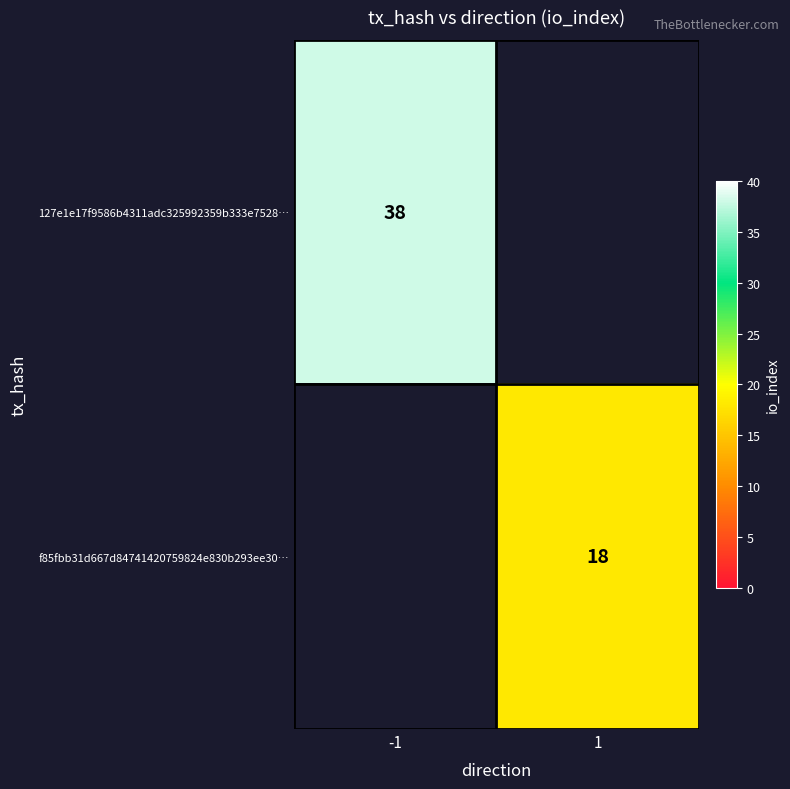

The value of 127e1e17f9586b4311adc325992359b333e7528… at -1 is 65. True or false?

False